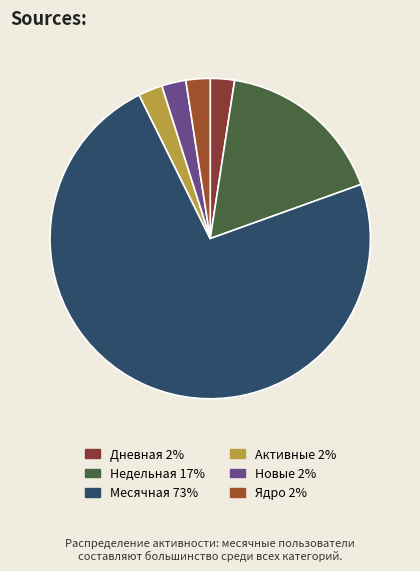

What portion of the pie excludes Новые?

97.4%